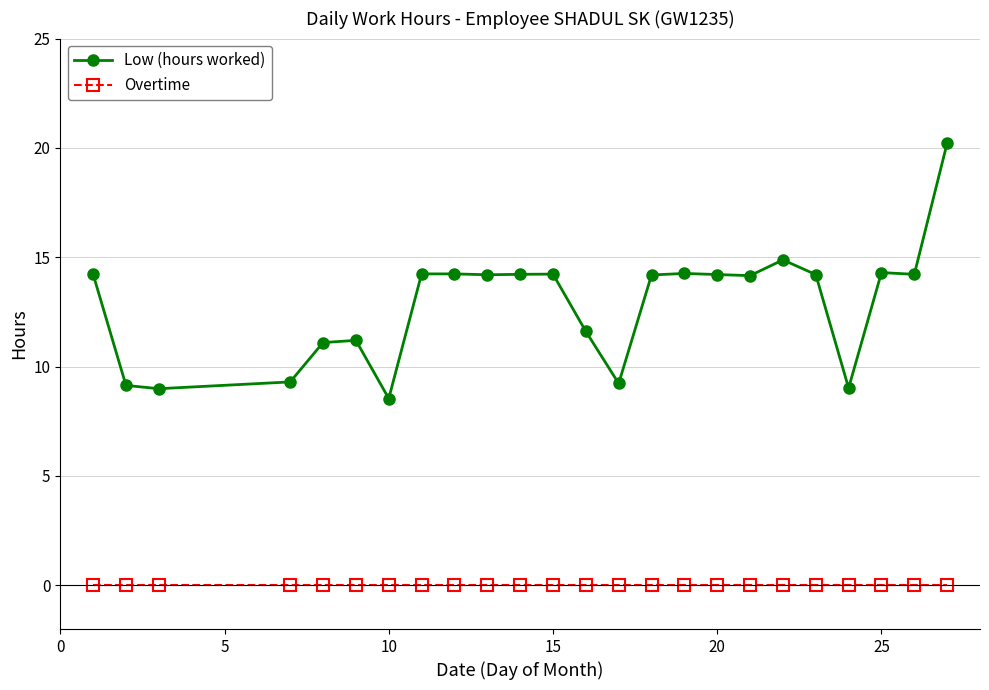

What are all the series names shown in the legend?

Low (hours worked), Overtime